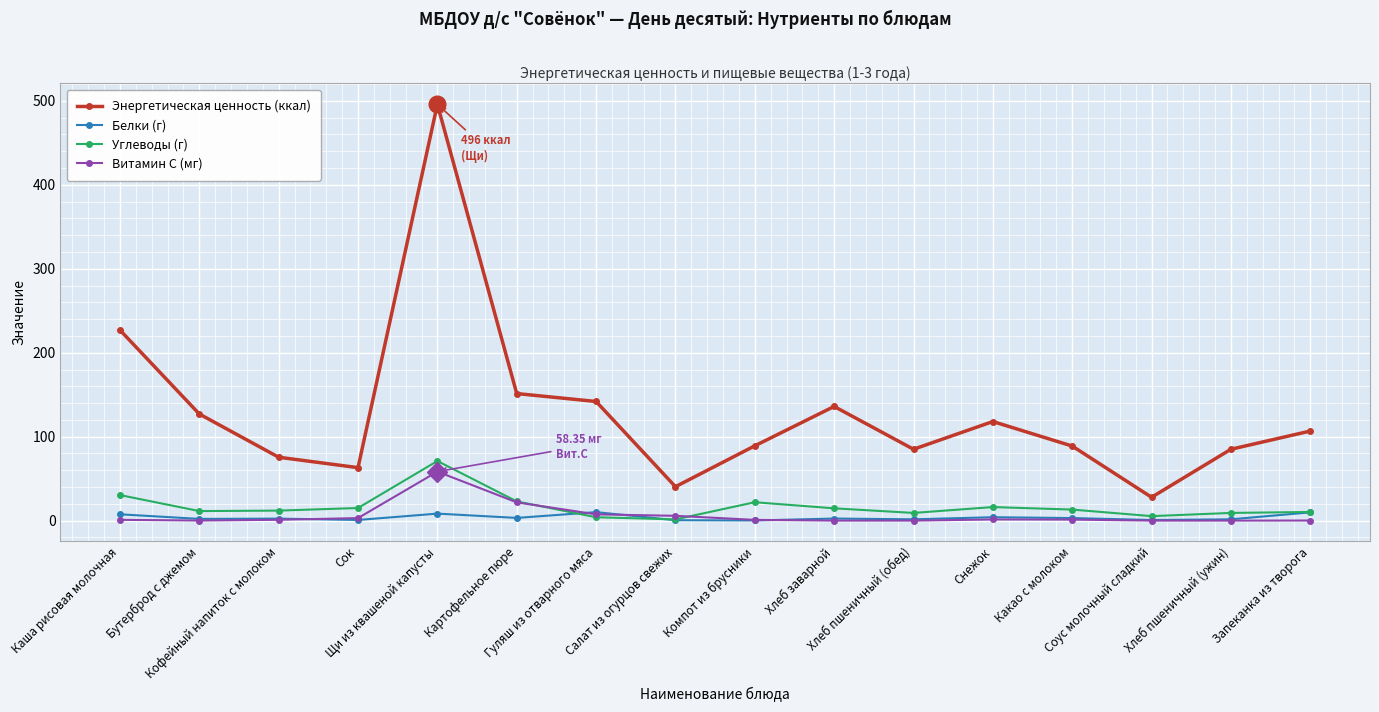

True or false: Витамин С (мг) and Энергетическая ценность (ккал) cross at least once.

False